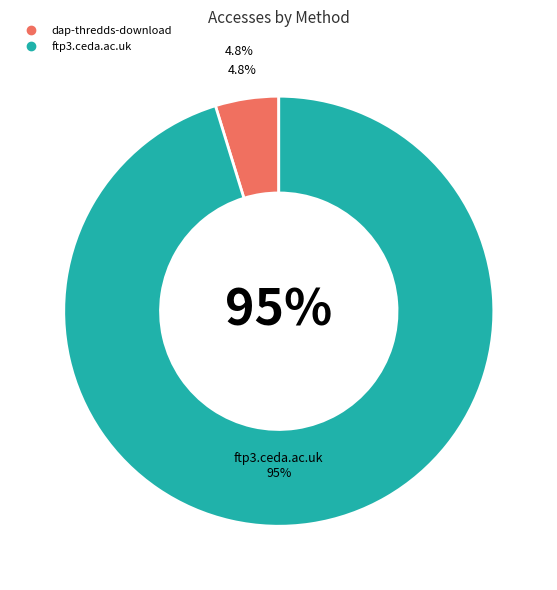

Is there any slice that represents more than half of the pie?

Yes